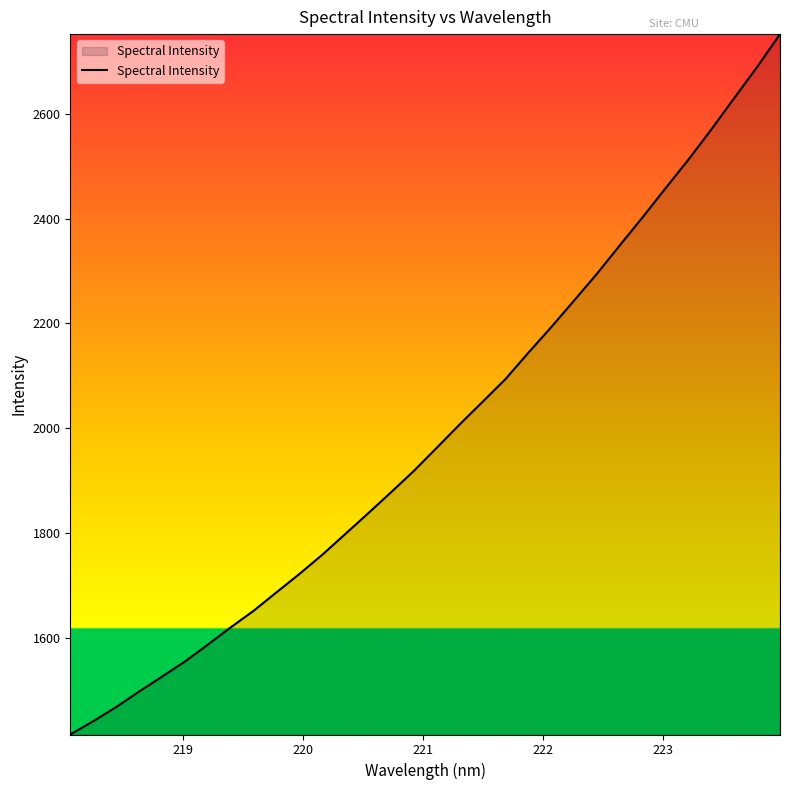

What is the smallest value displayed?

1415.8